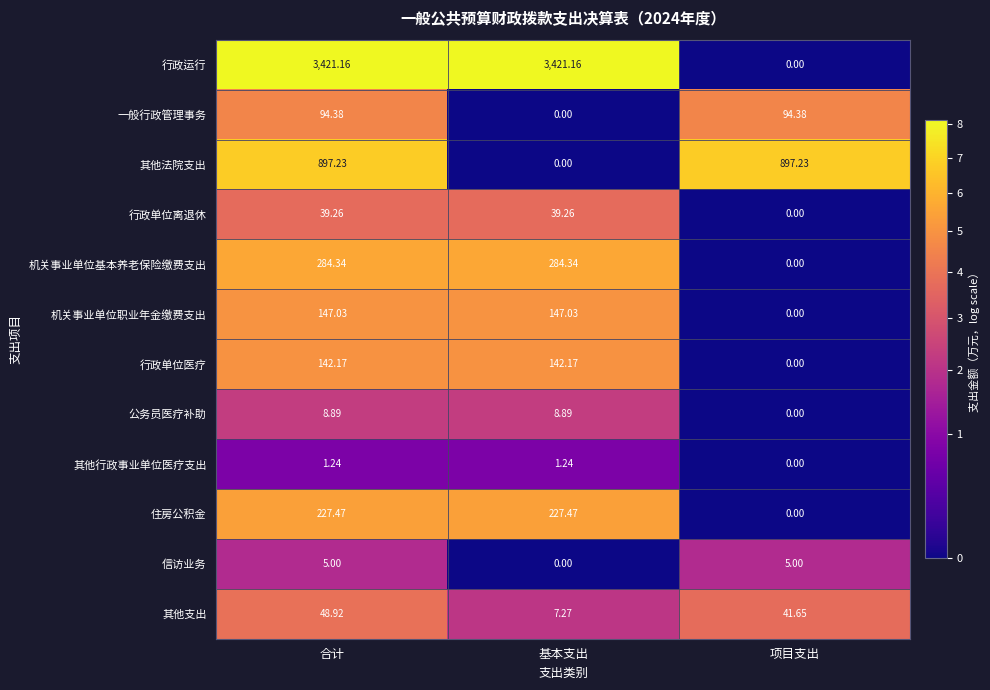

Which series has the largest range (max minus min)?

行政运行